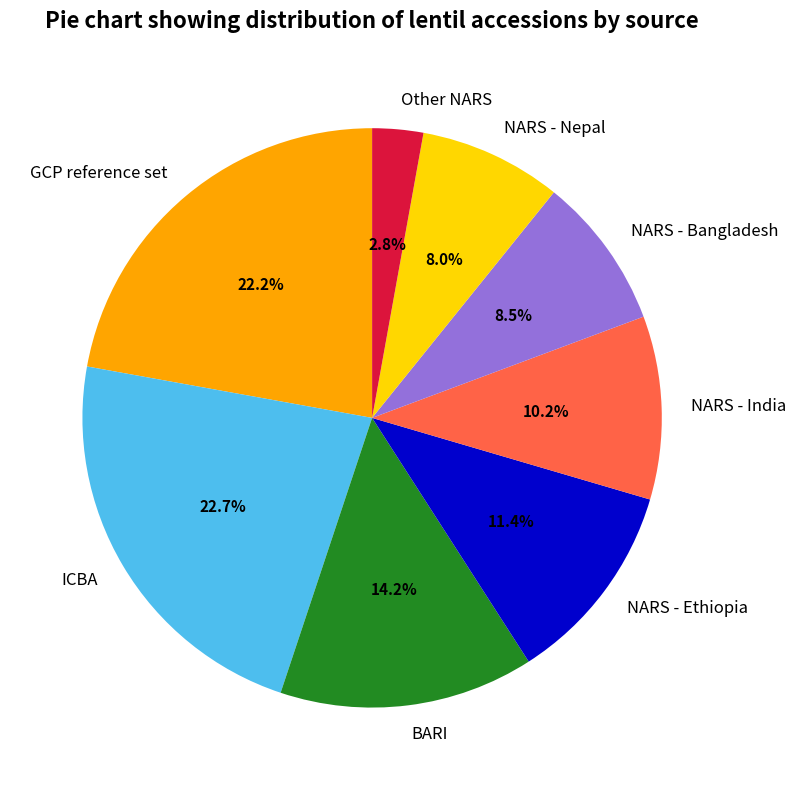

What is the smallest slice in the pie chart?

Other NARS